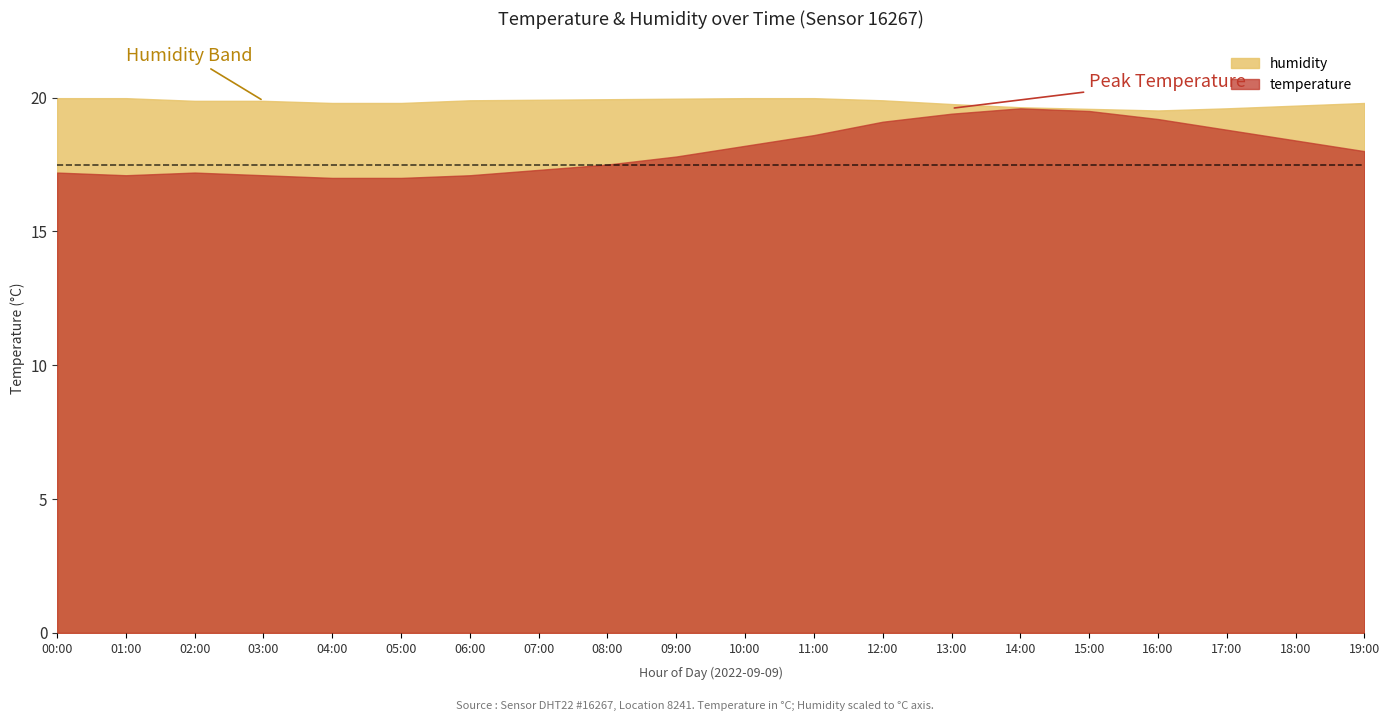

Is it true that humidity equals 99.9 at 00:00?

True